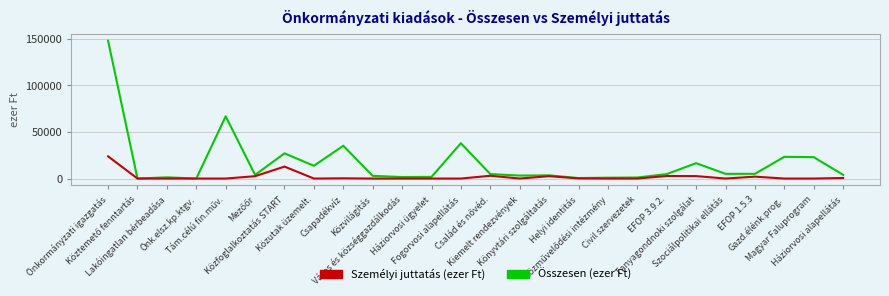

What position from the right is Város és községgazdálkodás?

16